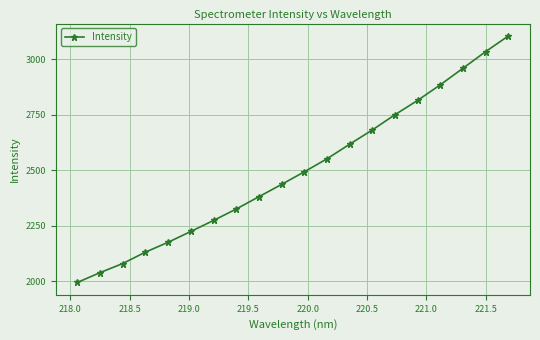

What is the maximum value shown in the chart?

3105.5